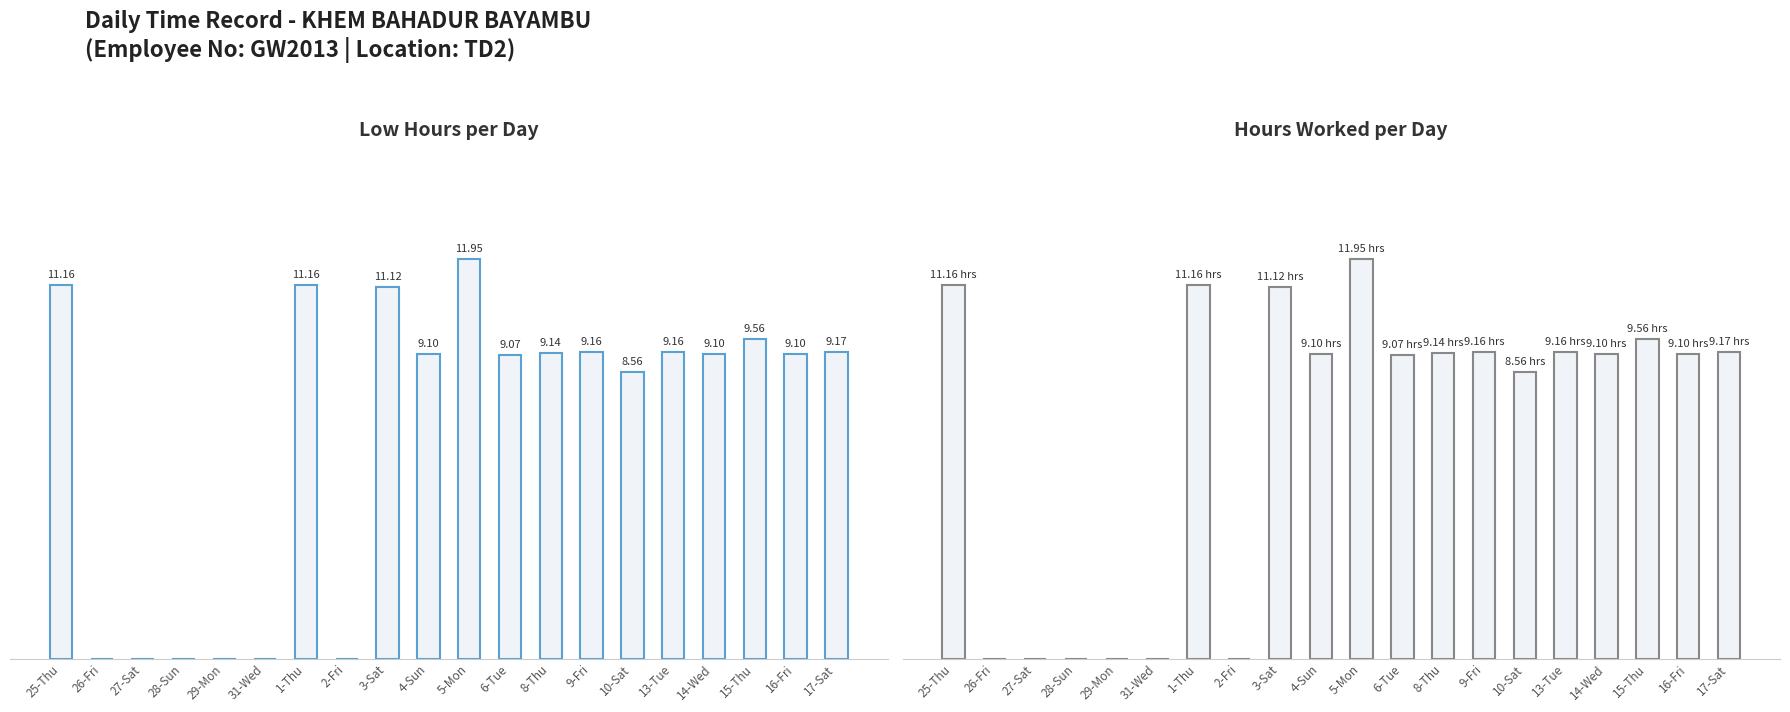

Where is Low (OT hours) nearest to the value 5?

10-Sat